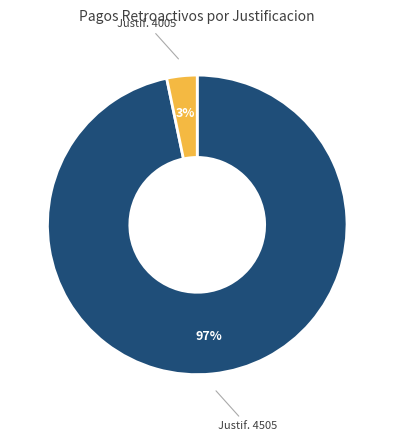

Which slice is the largest?

Justif. 4505